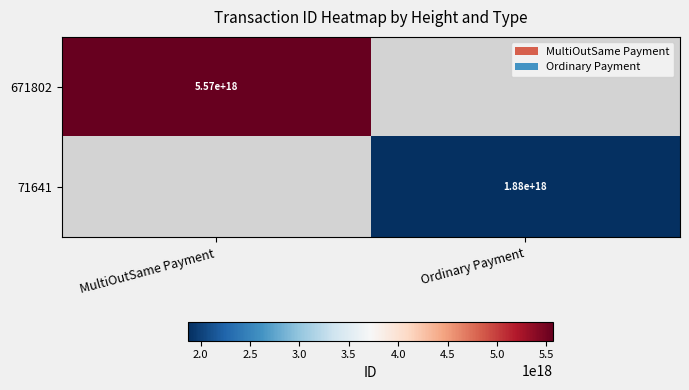

The value of 71641 at Ordinary Payment is 1054921025138291584.0. True or false?

False